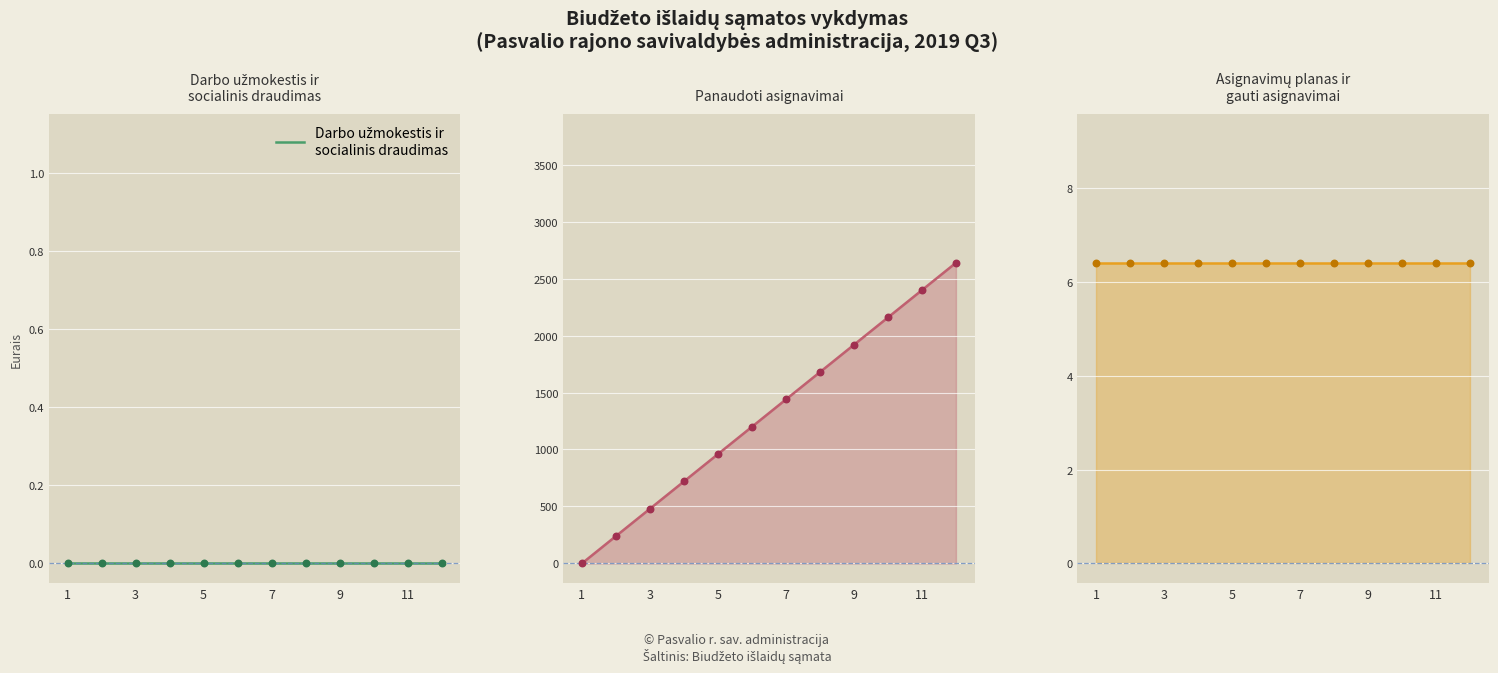

Which series has the largest total across all categories?

Panaudoti asignavimai